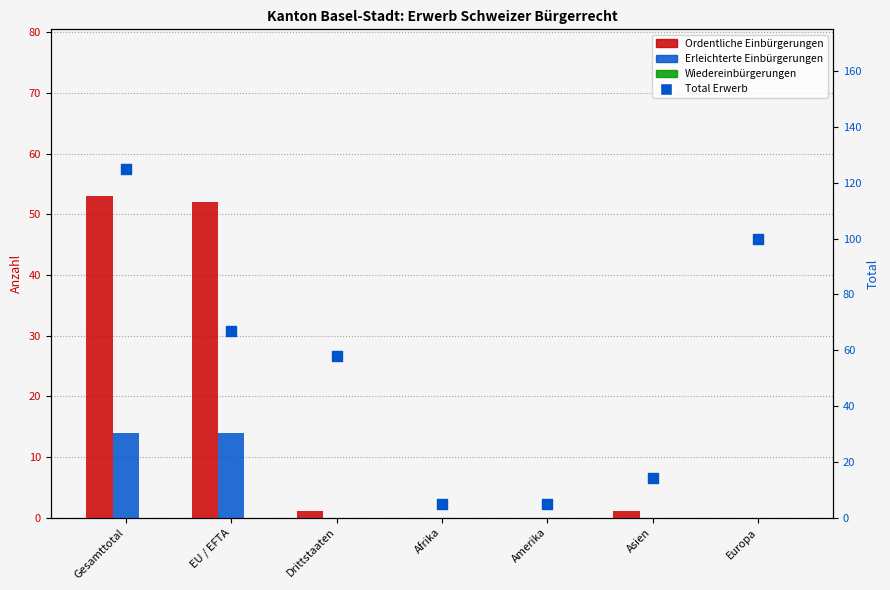

At how many categories does at least one series exceed 85?

2